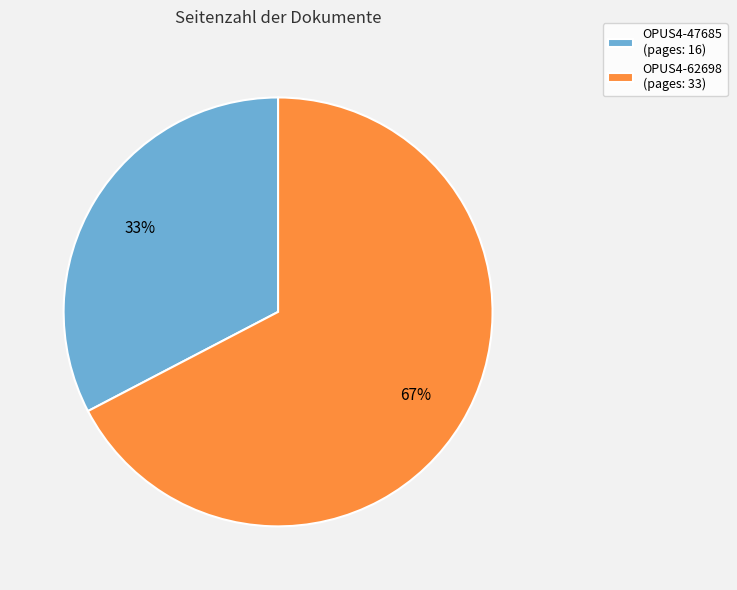

To the nearest percent, what is the combined percentage of OPUS4-62698 (pages: 33) and OPUS4-47685 (pages: 16)?

100%